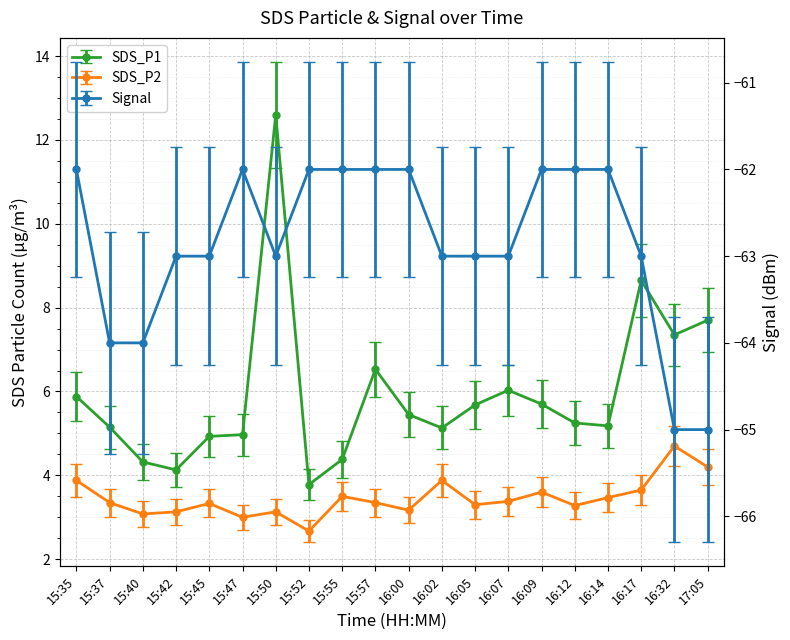

Which series has the widest spread of values?

SDS_P1